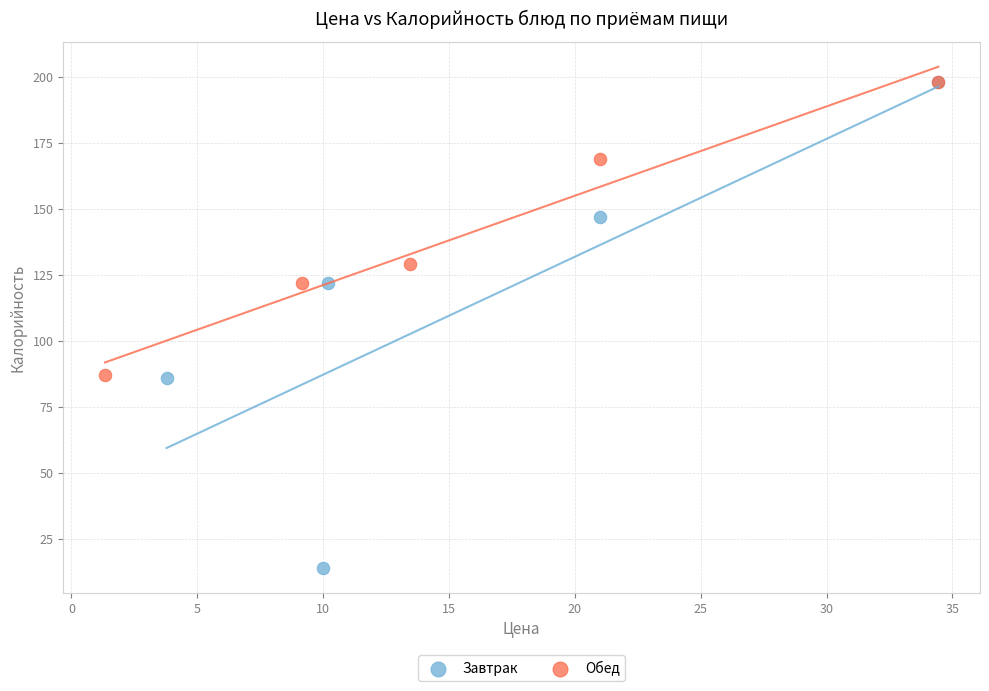

Which series has the widest spread of Y values?

Завтрак